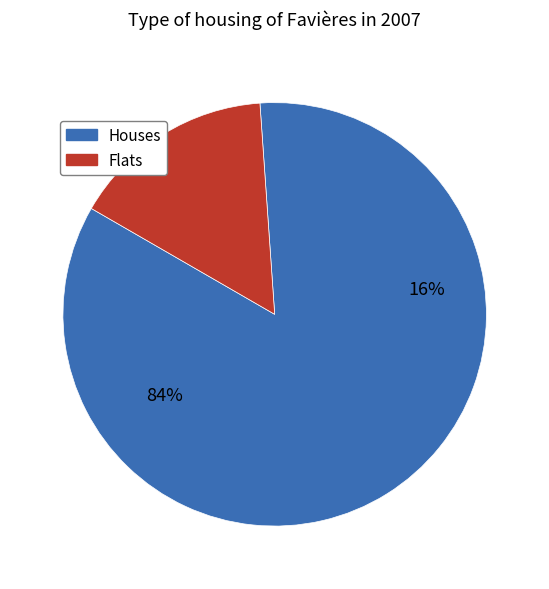

Between 3 and 5, which is larger?

5